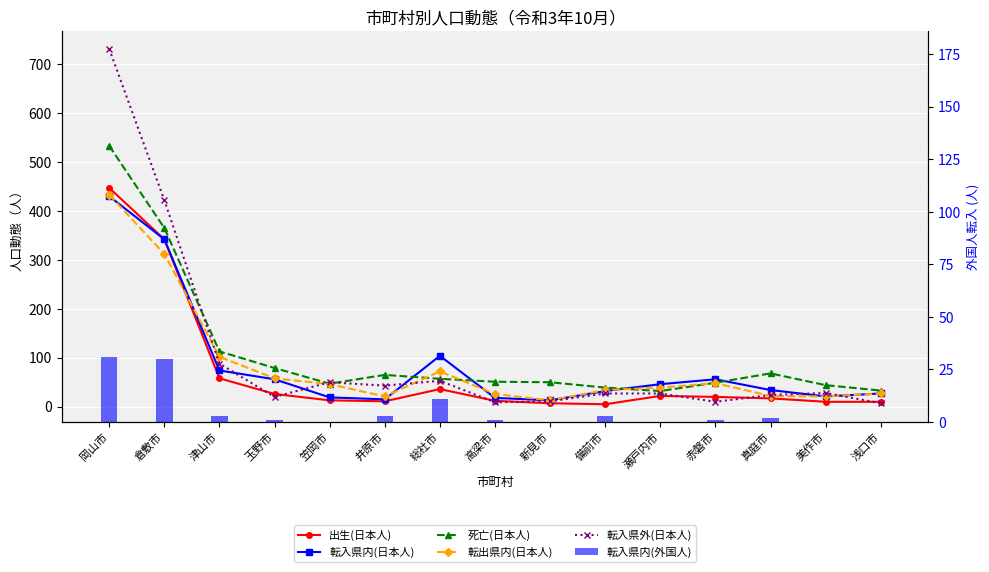

The value of 転入県内(外国人) at 倉敷市 is 14. True or false?

False